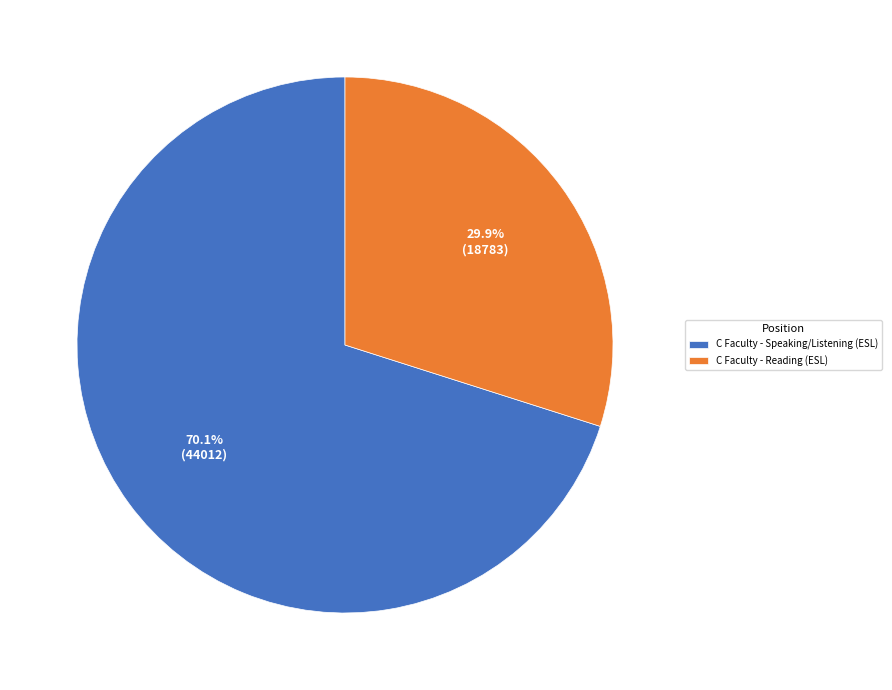

To the nearest percent, what is the difference between the C Faculty - Reading (ESL) and C Faculty - Speaking/Listening (ESL) slice percentages?

40%